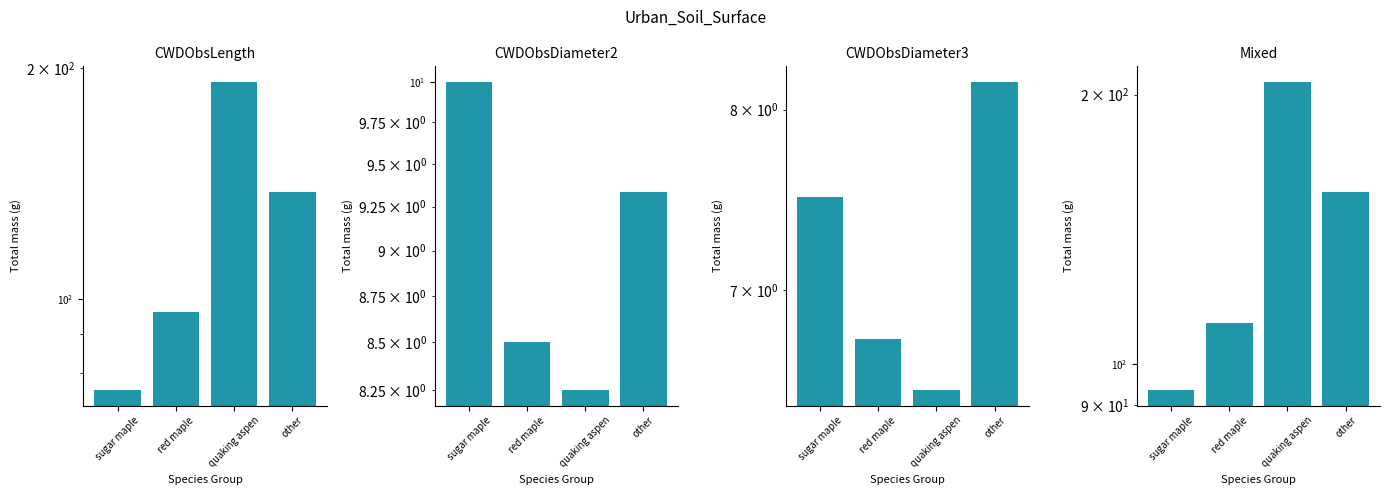

Is it true that CWDObsLength equals 76.0 at sugar maple?

True